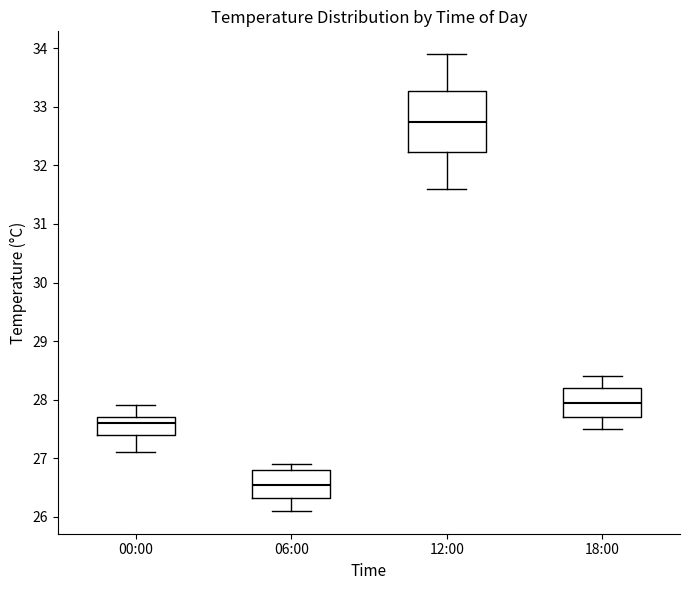

Which box has the lowest median line?

06:00